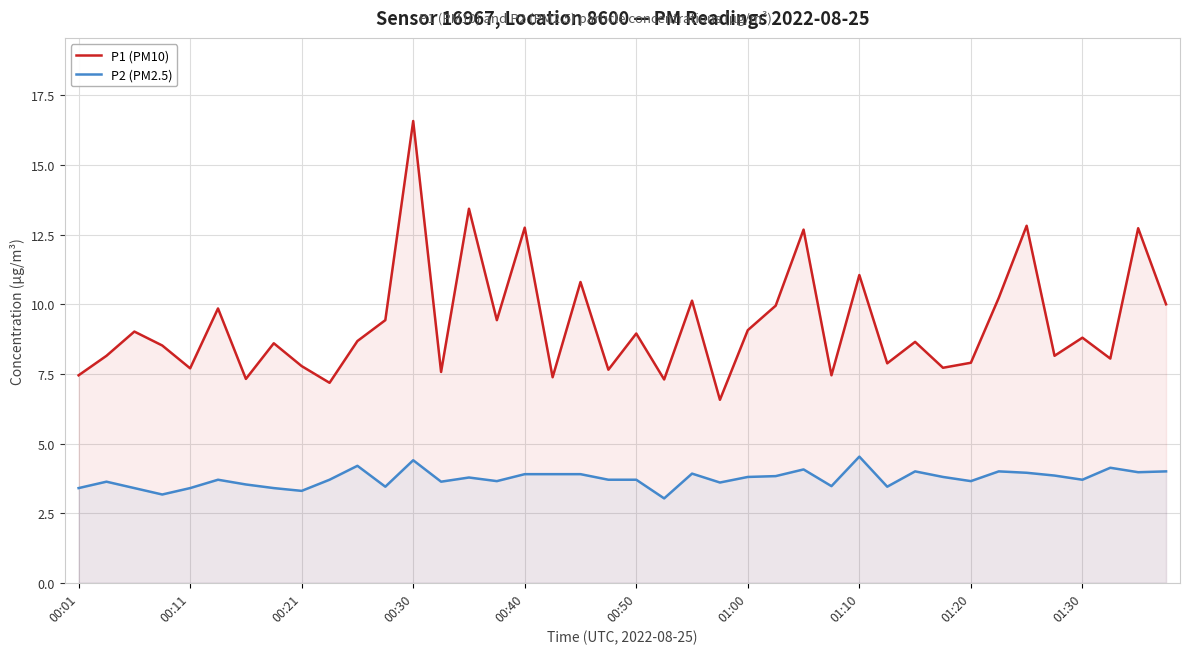

True or false: P1 (PM10) and P2 (PM2.5) intersect in this chart.

False